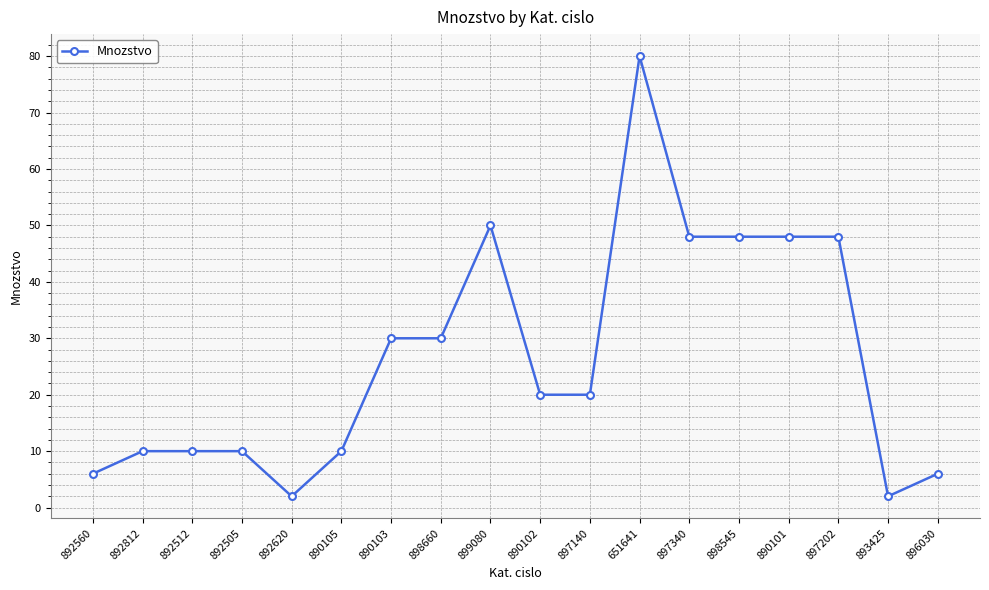

True or false: the data shows 2 at 892620.

True